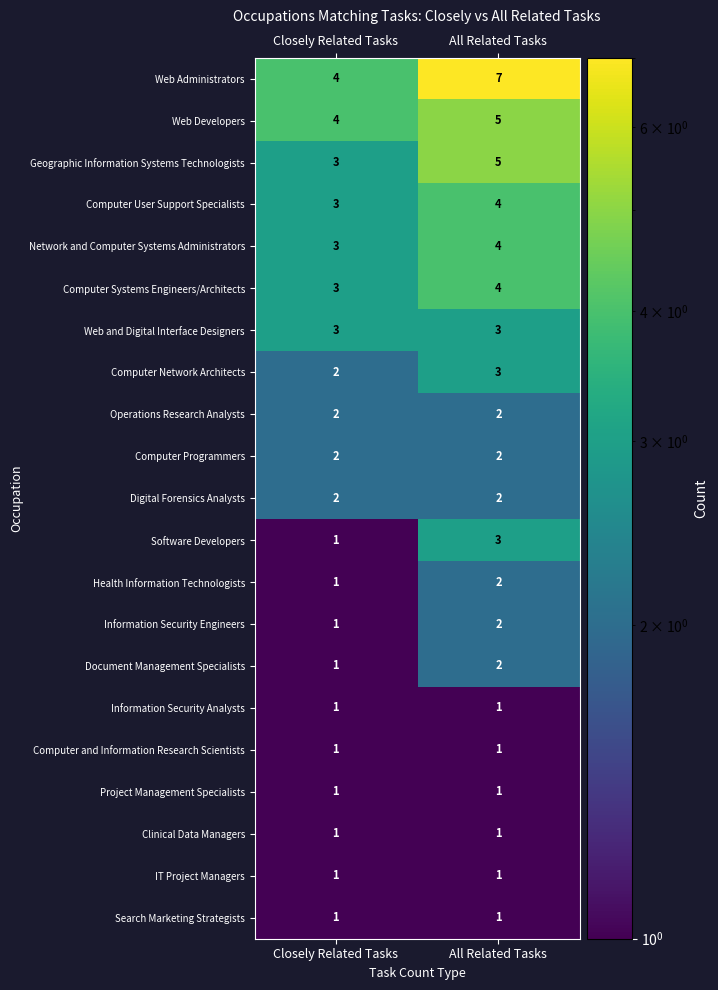

What is the difference between the highest and lowest values at All Related Tasks?

6